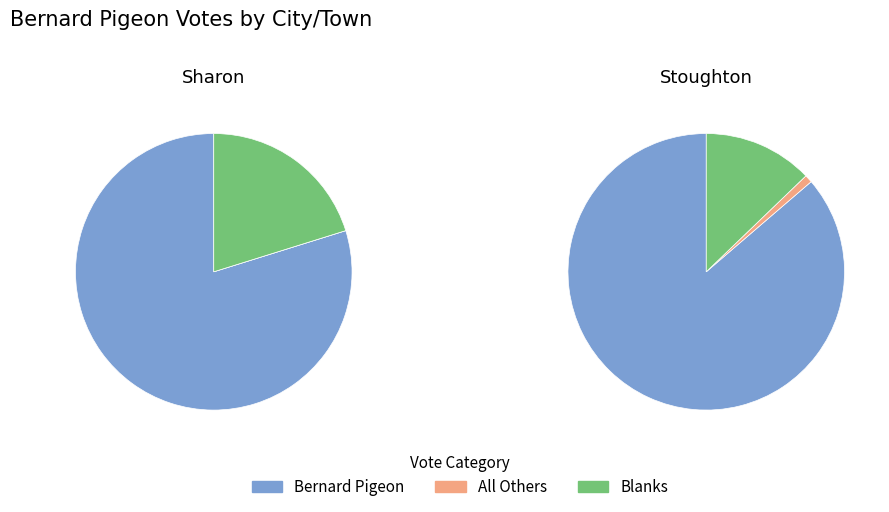

At Sharon, list the series in order from largest to smallest.

Bernard Pigeon, Blanks, All Others